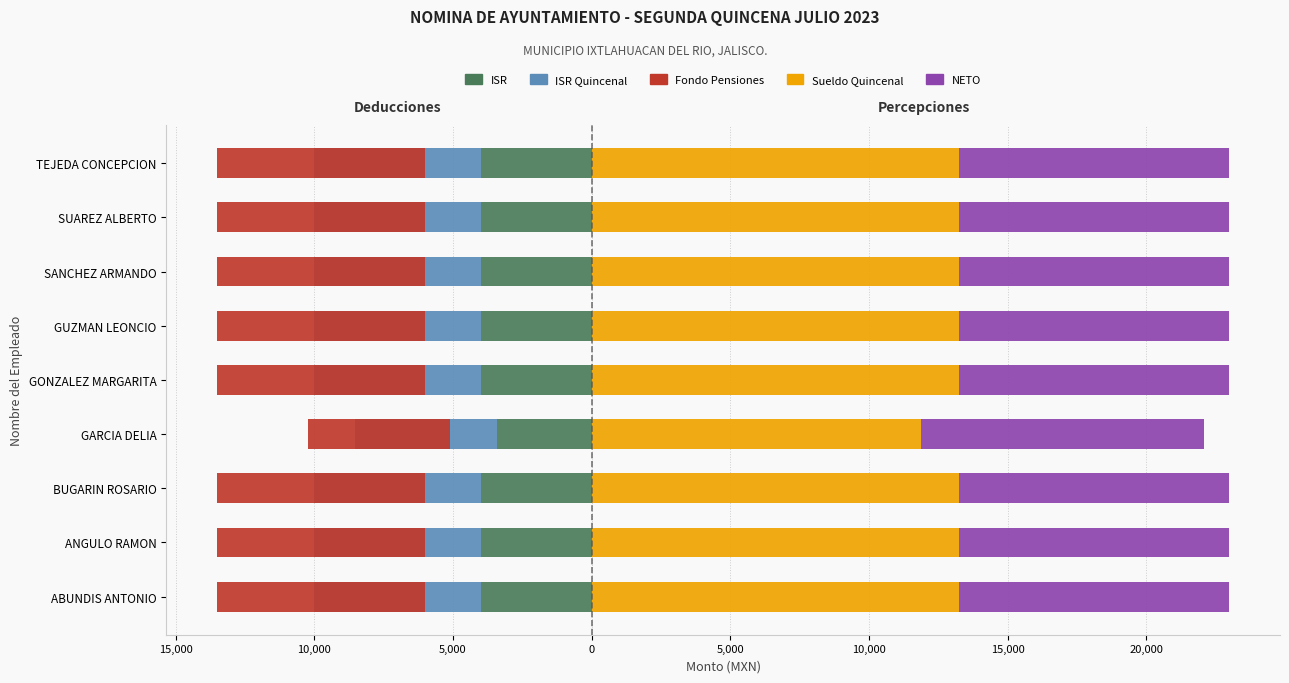

Which series has the largest range (max minus min)?

Fondo Pensiones